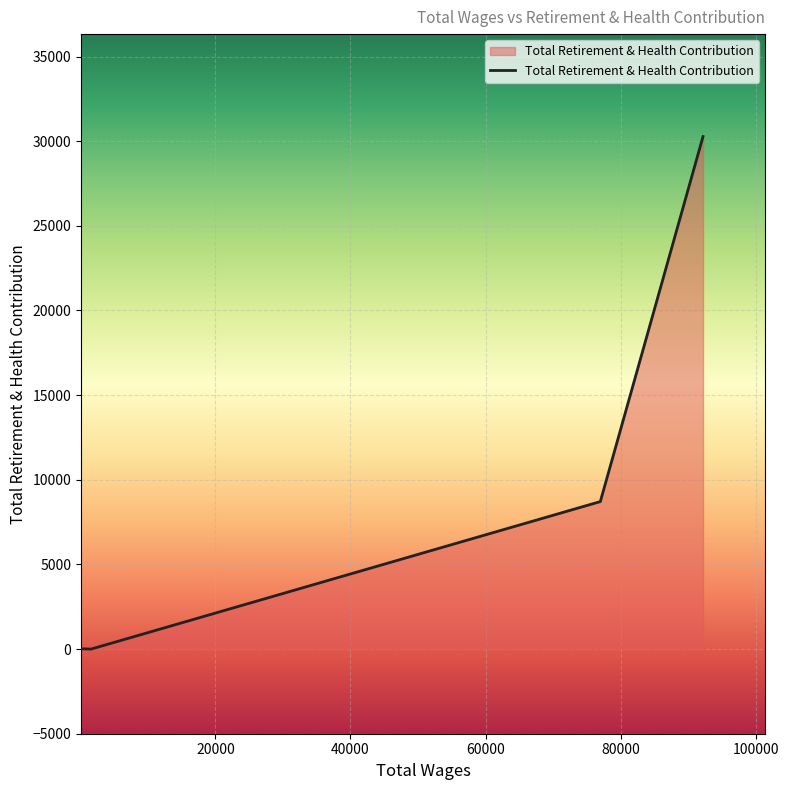

True or false: there are more than 0 points higher than both neighbors.

False